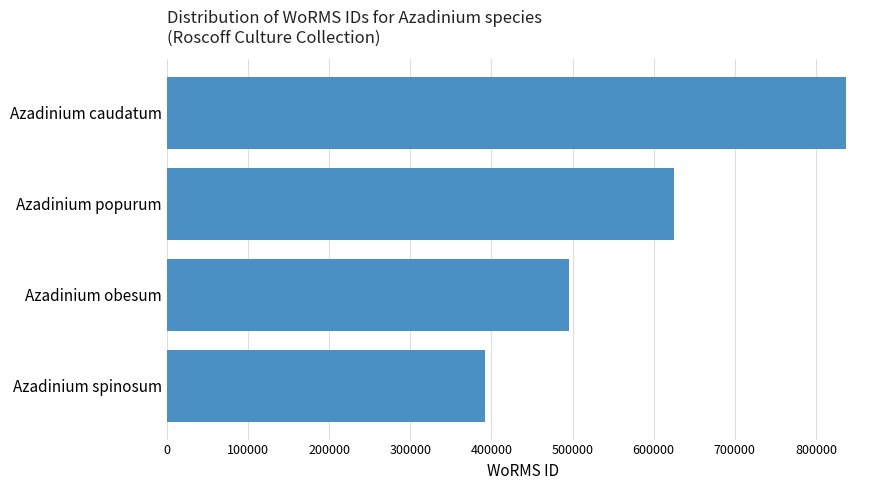

True or false: the data shows 624513 at Azadinium popurum.

True